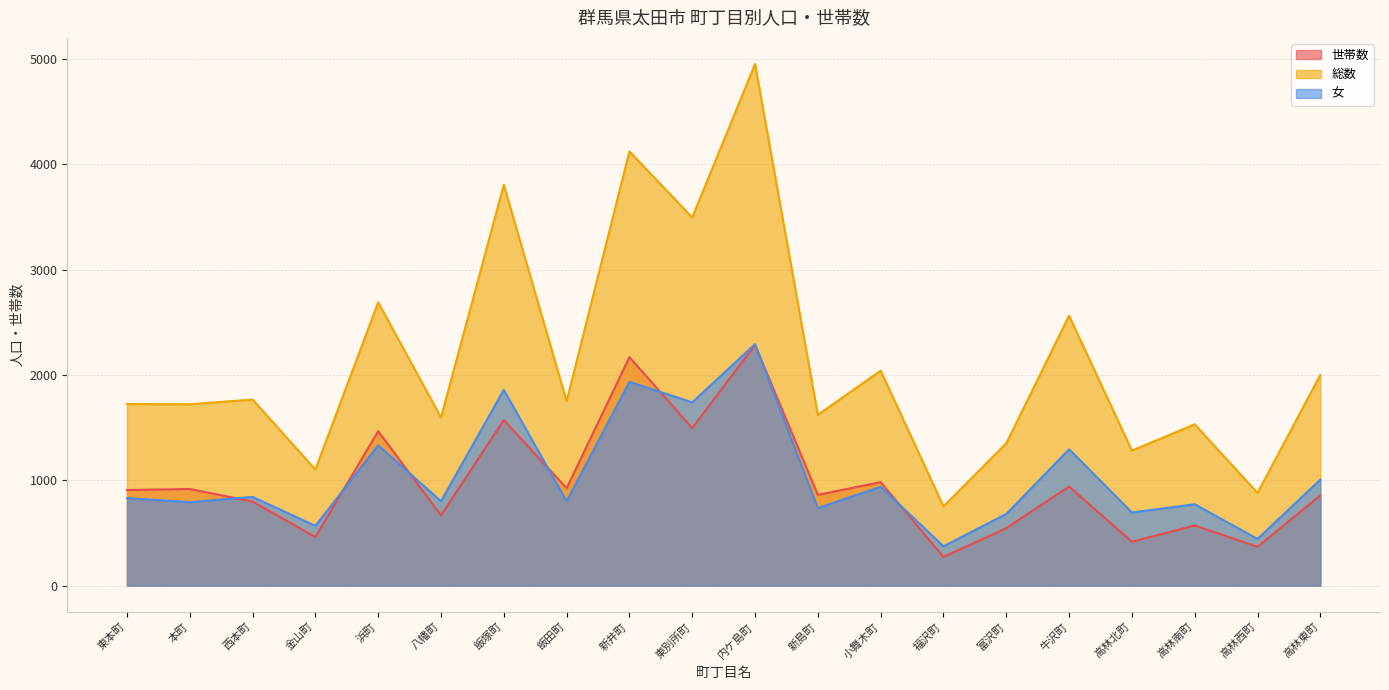

How many lines are shown in the chart?

3